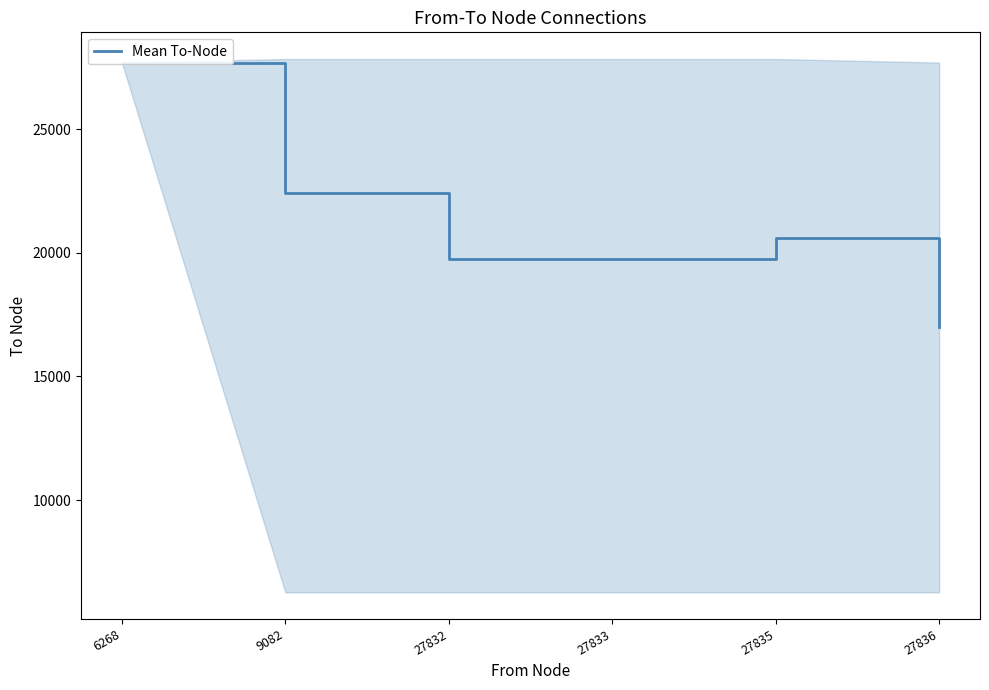

Where is the first local maximum?

27835